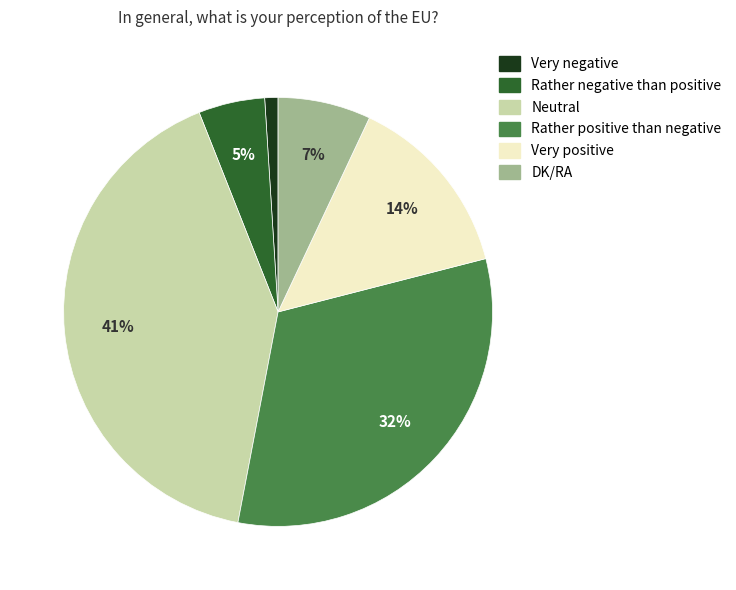

Approximately how many times larger is the value at Rather positive than negative compared to DK/RA?

4.6